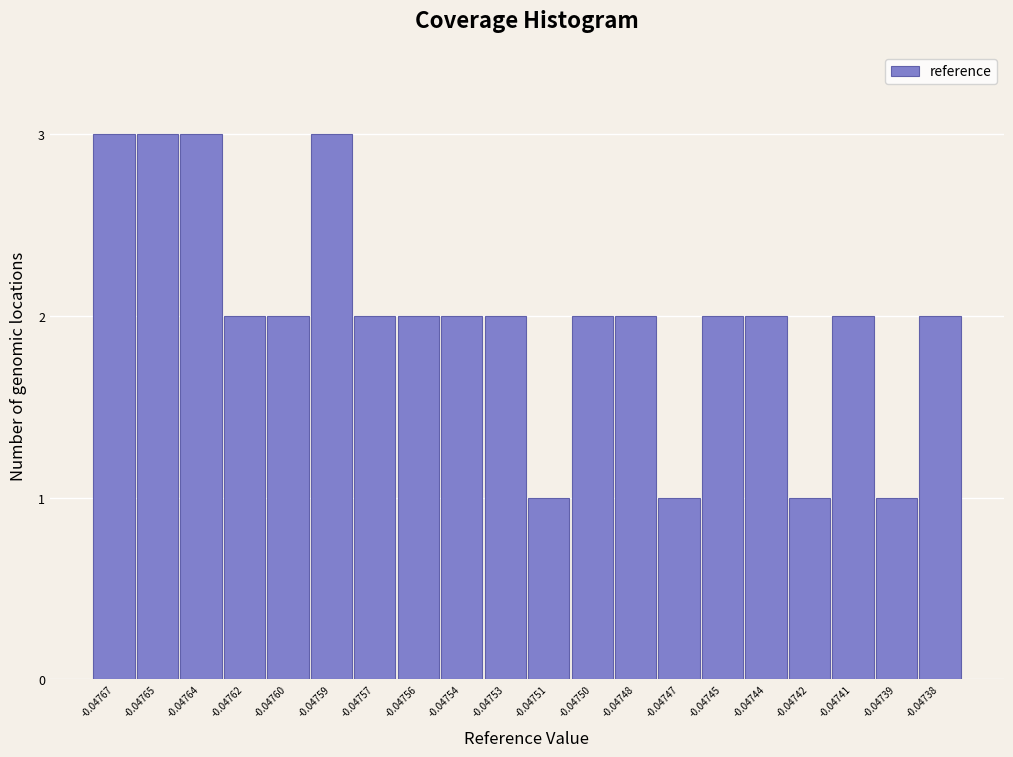

Reading left to right, list all the values displayed in this chart.

3	3	3	2	2	3	2	2	2	2	1	2	2	1	2	2	1	2	1	2